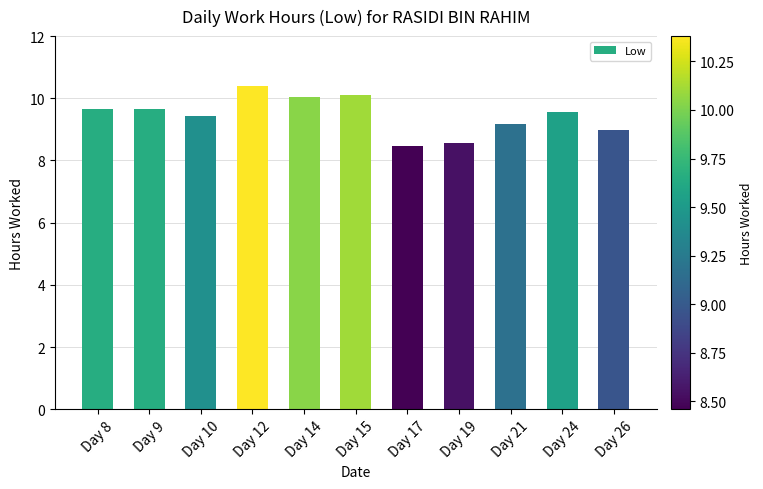

Reading left to right, list all the values displayed in this chart.

Day 8=9.7	Day 9=9.7	Day 10=9.4	Day 12=10.4	Day 14=10.0	Day 15=10.1	Day 17=8.5	Day 19=8.6	Day 21=9.2	Day 24=9.6	Day 26=9.0